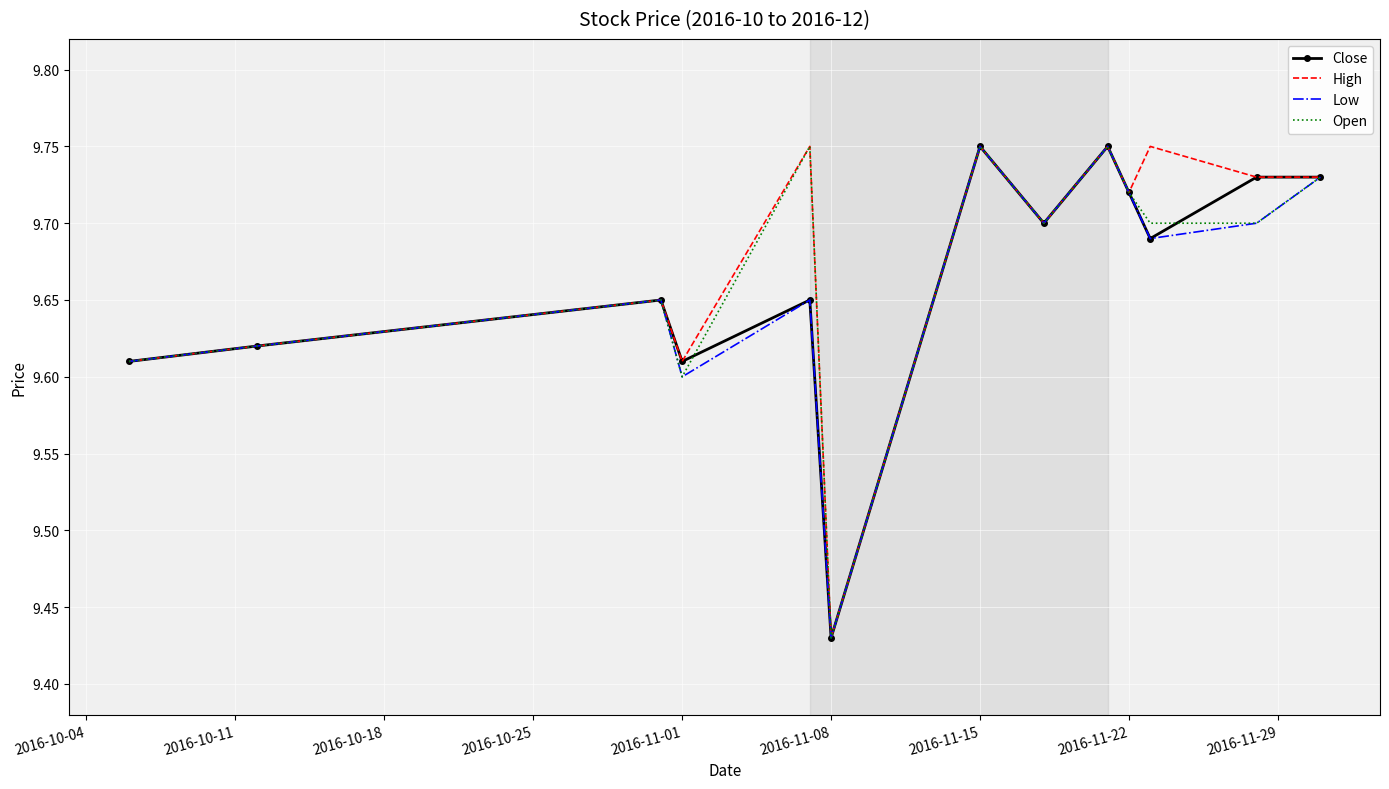

The value of Open at 2016-11-22 is 3.6. True or false?

False